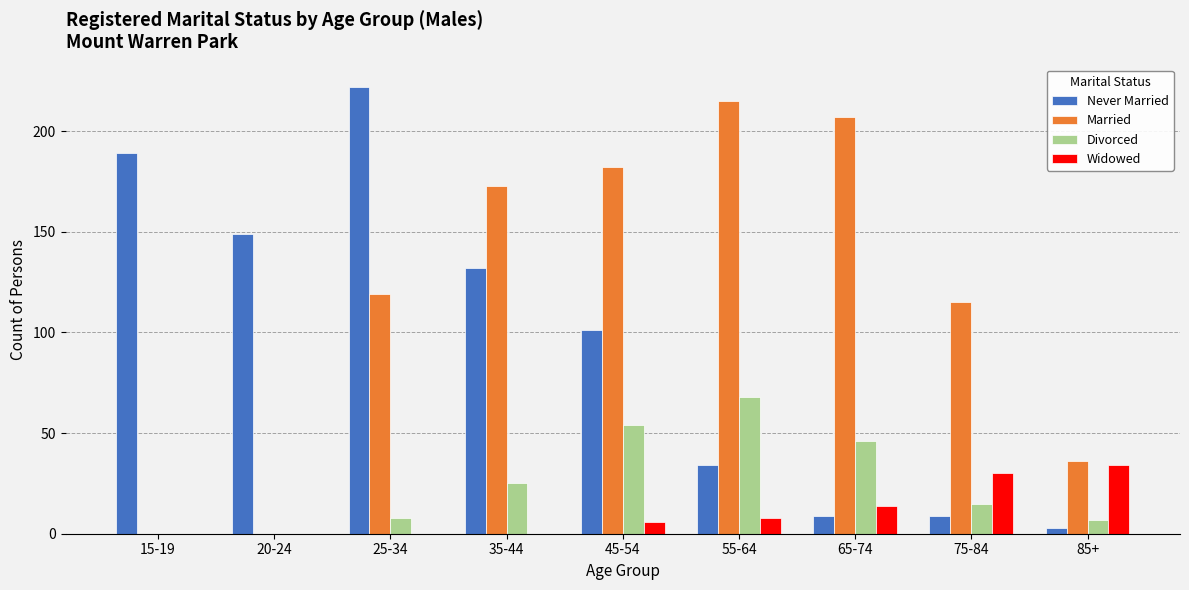

Which category has the highest value in the Married series?

55-64